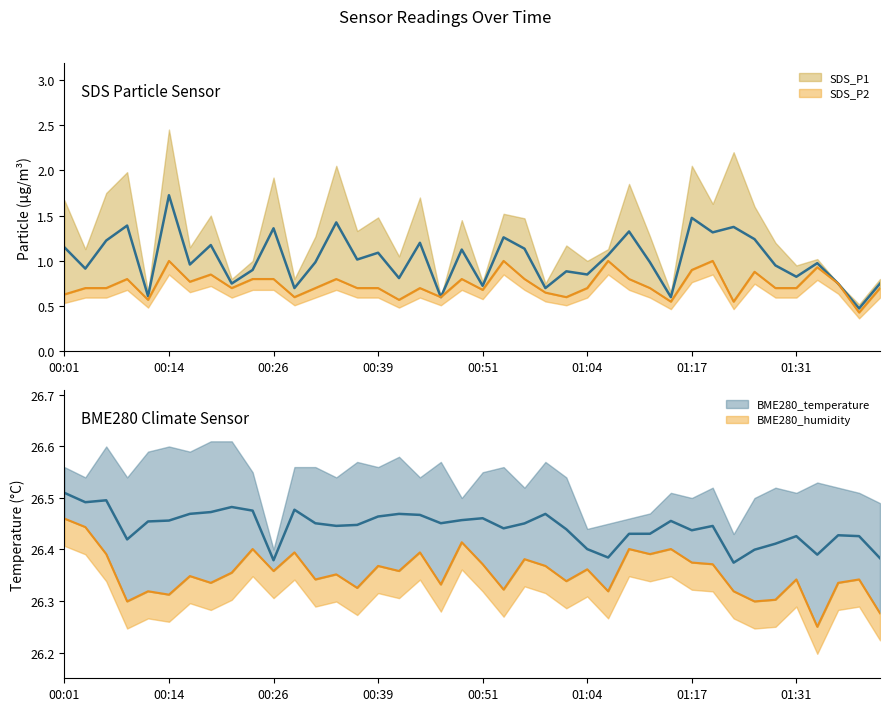

True or false: BME280_humidity and SDS_P2 cross at least once.

False